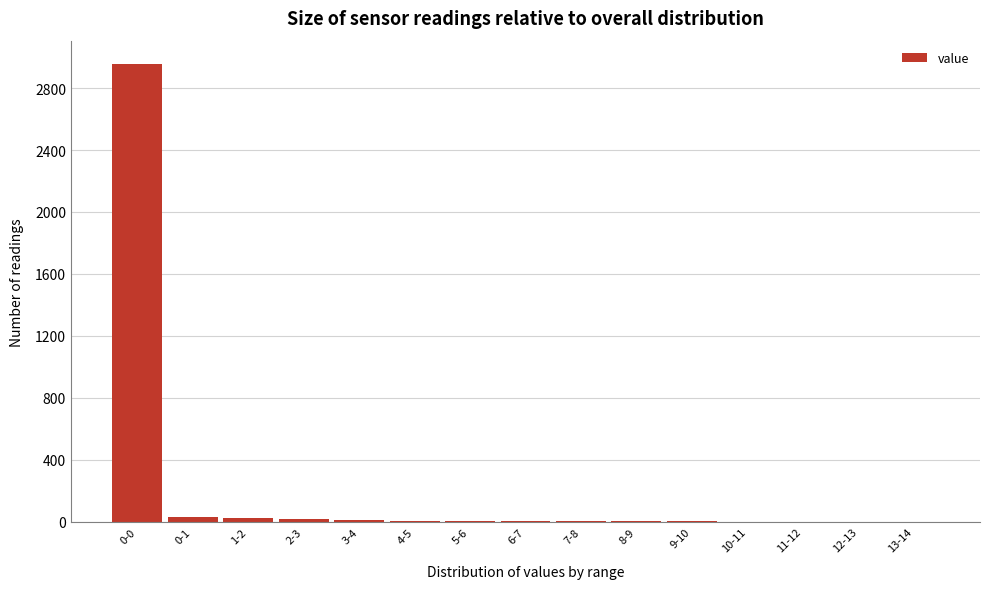

At which category does the chart reach its peak across all series?

0-0